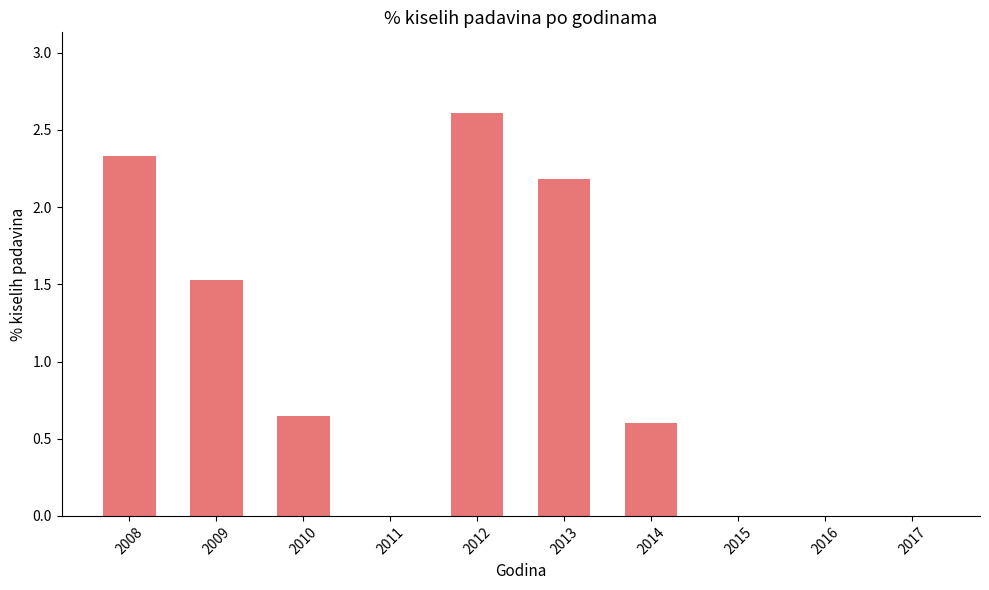

What is the average value?

1.0